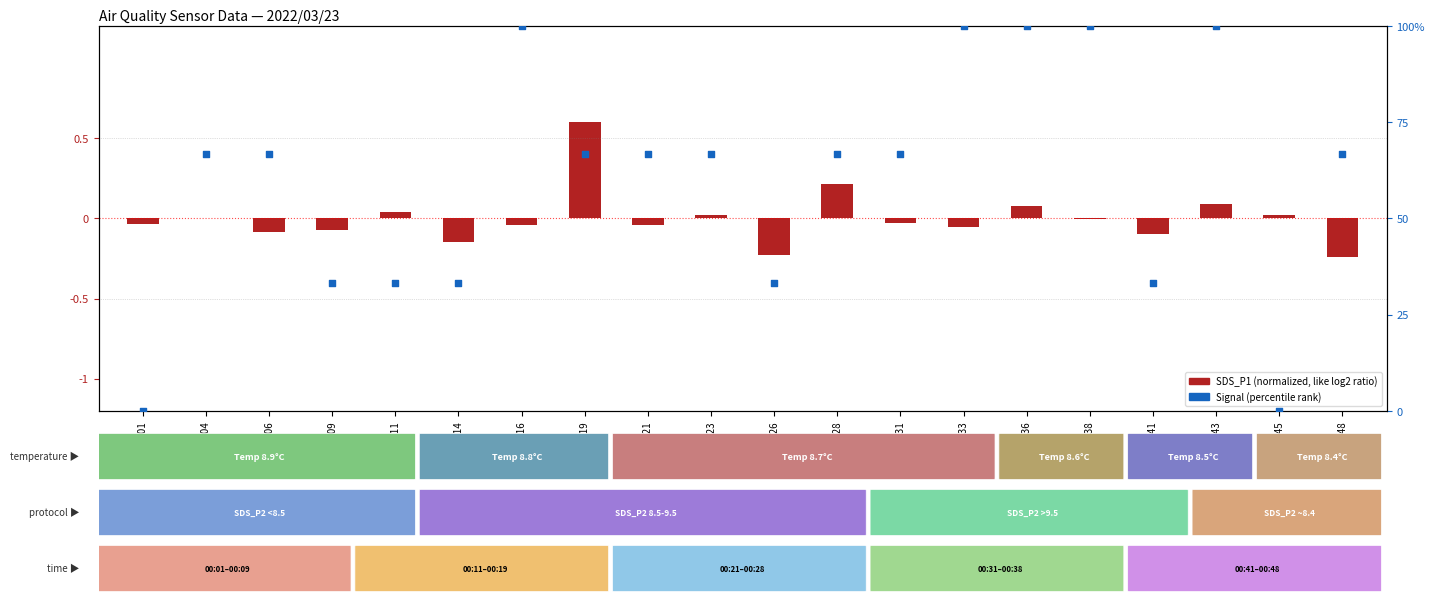

What is the change in value from 00:11 to 00:21?

+33.3